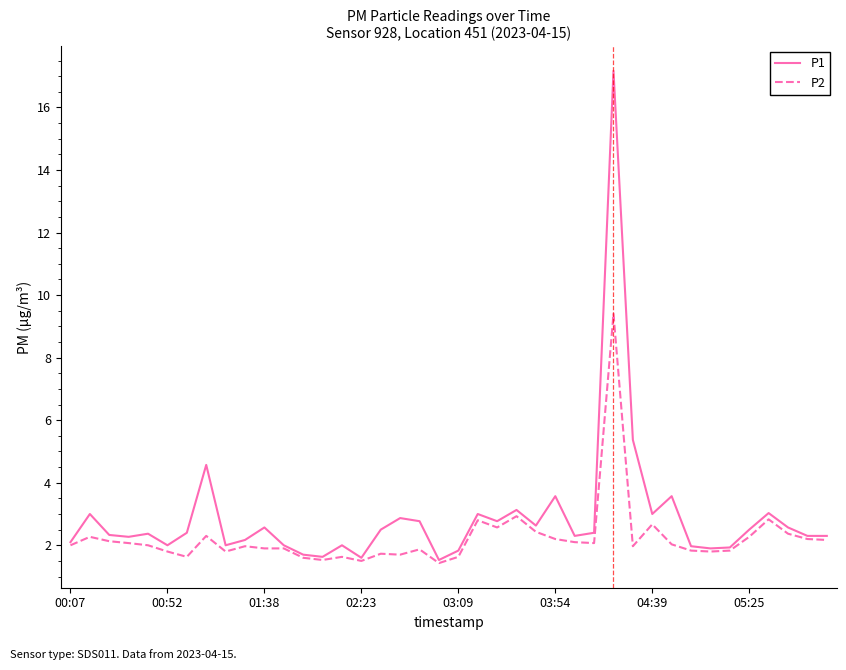

What is the maximum value for P1?

17.2